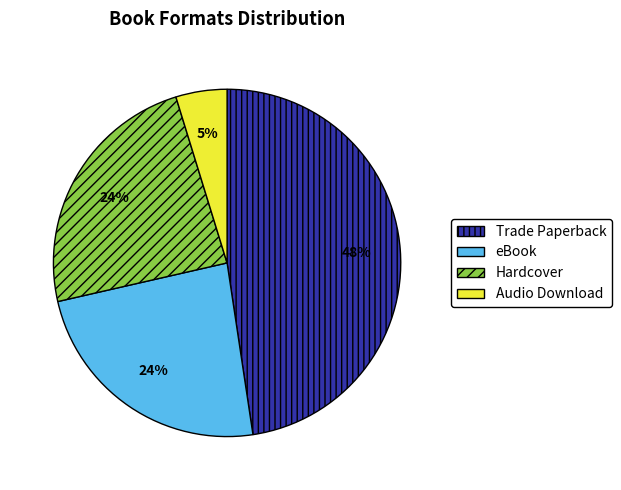

Does Audio Download represent more than half of the total?

No